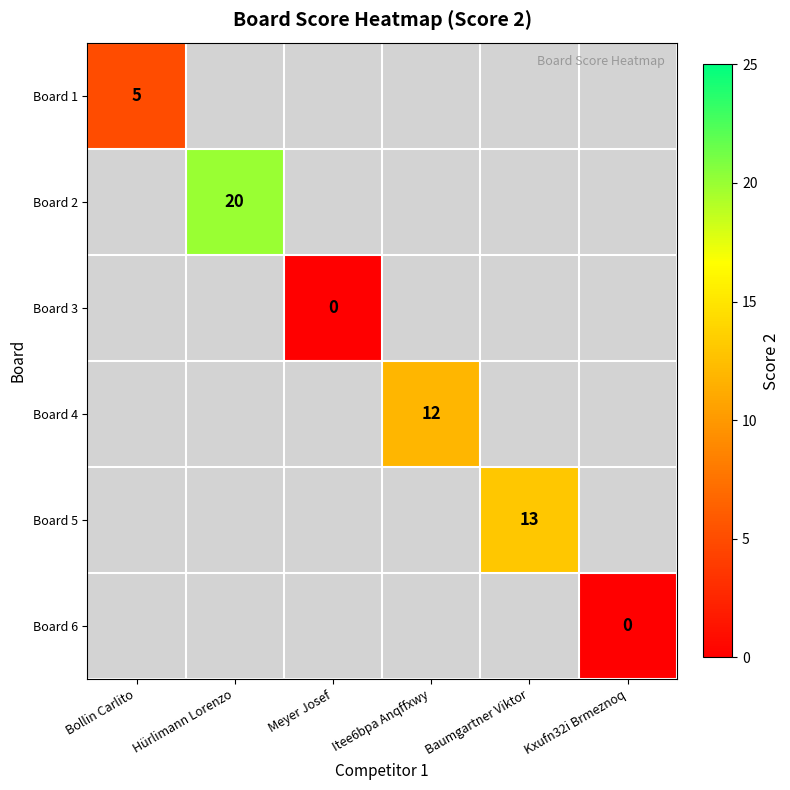

The Board 2 series shows 20 at Hürlimann Lorenzo. True or false?

True